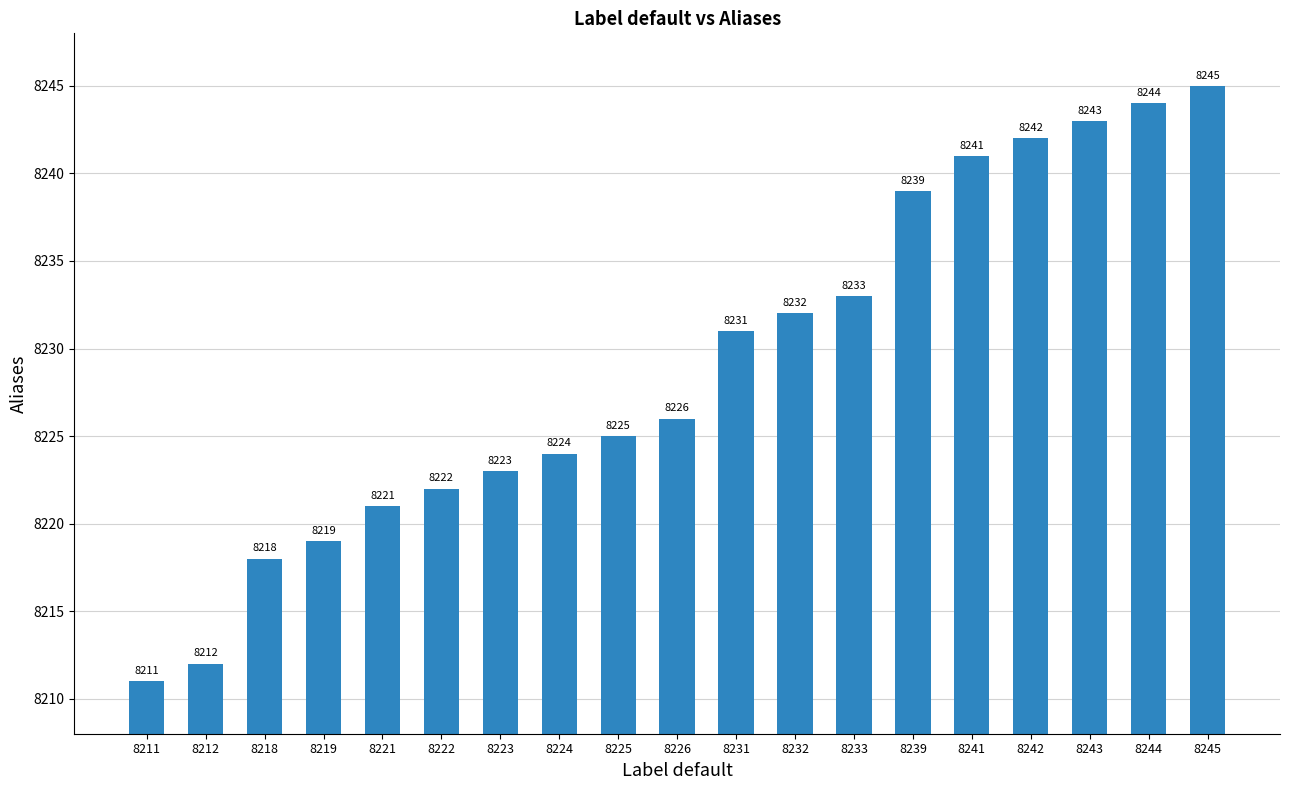

Reading left to right, what are all the values shown in this chart?

8211=8211	8212=8212	8218=8218	8219=8219	8221=8221	8222=8222	8223=8223	8224=8224	8225=8225	8226=8226	8231=8231	8232=8232	8233=8233	8239=8239	8241=8241	8242=8242	8243=8243	8244=8244	8245=8245